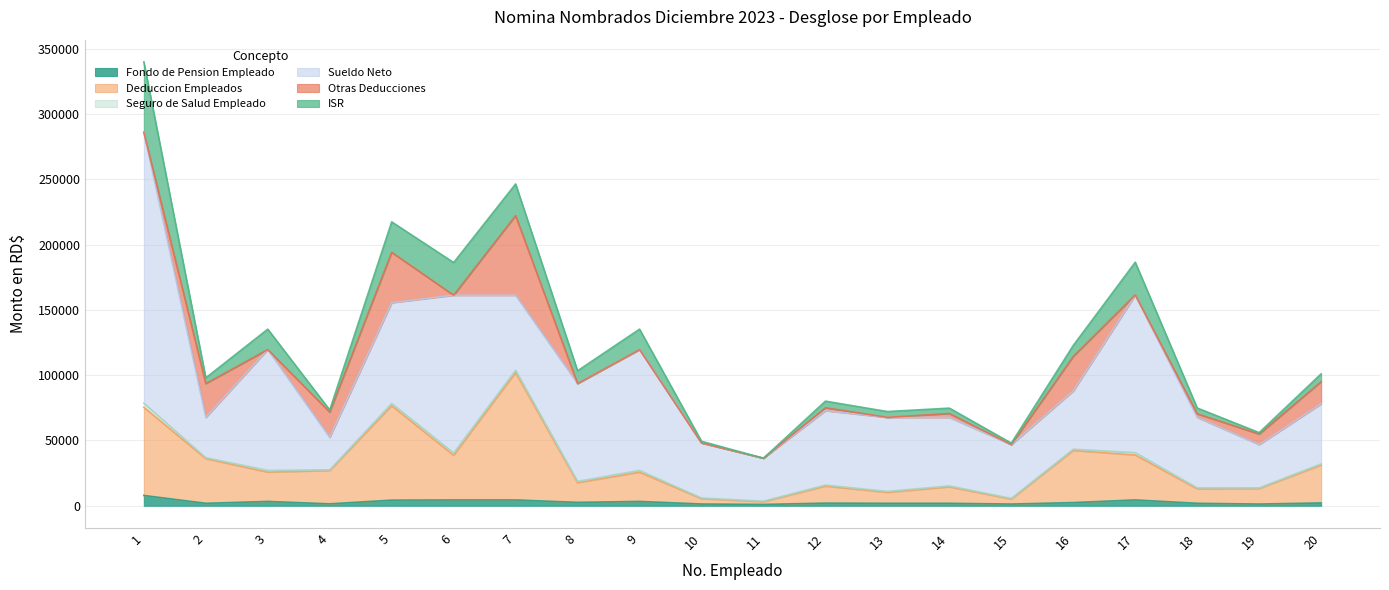

How many lines are shown in the chart?

6